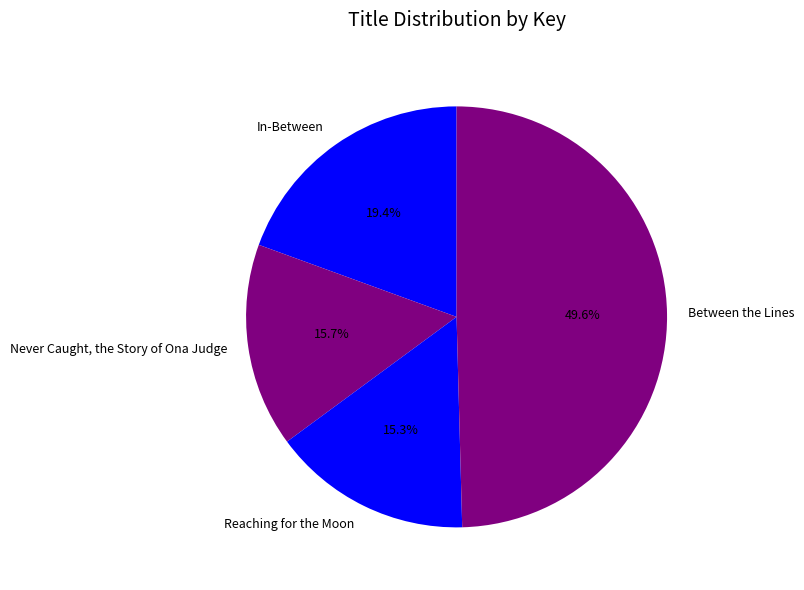

Is it true that Never Caught, the Story of Ona Judge is 16% of the pie?

True